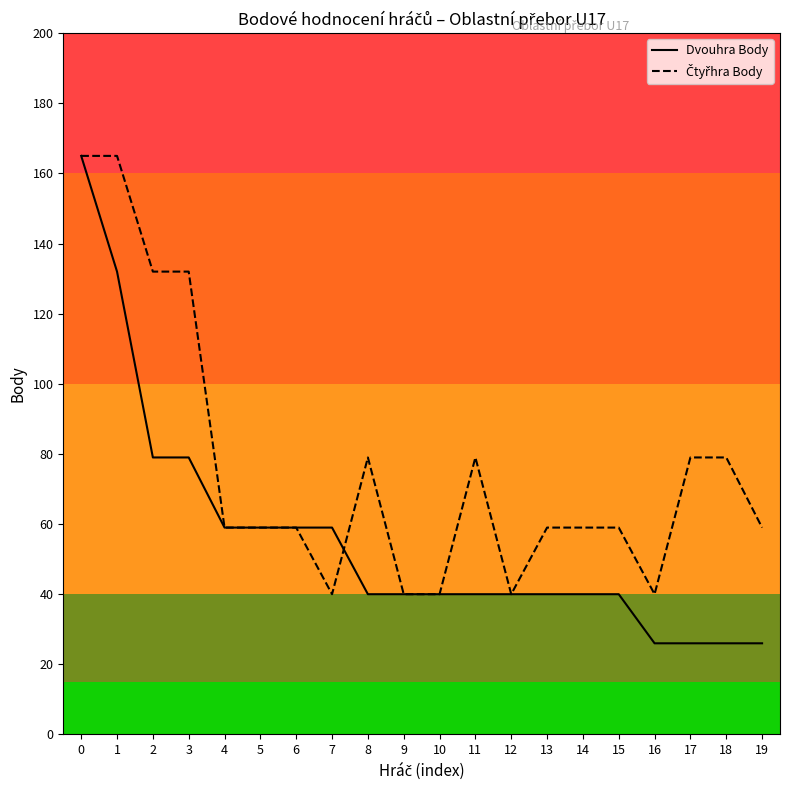

Which series has the largest range (max minus min)?

Dvouhra Body